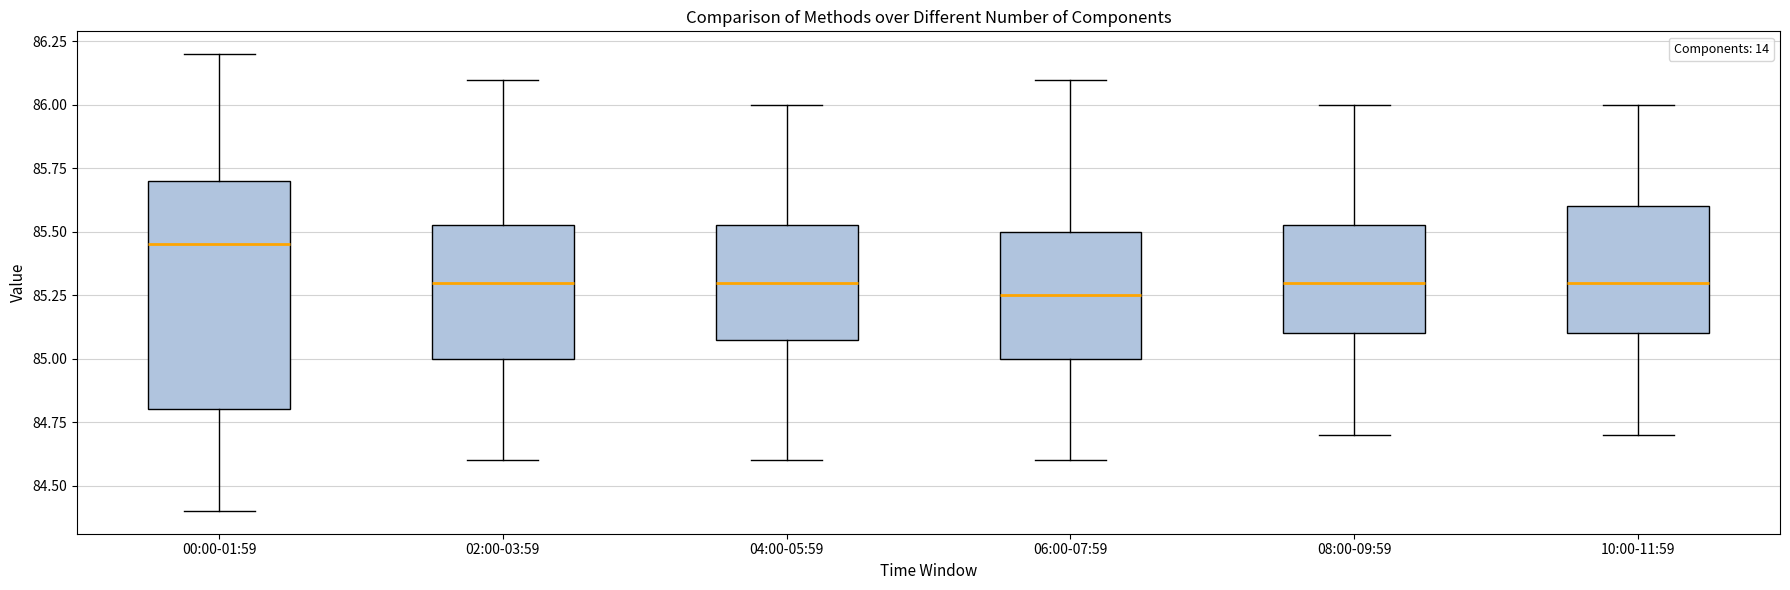

Where does the upper whisker of the box for 02:00-03:59 end on the y-axis? The values are not printed on the chart, so give them approximately, as read against the axis.

86.10